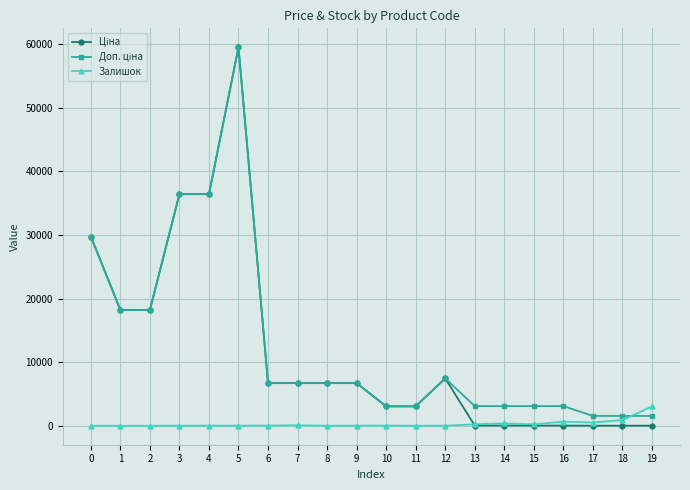

At which category is the sum across all series the highest?

5